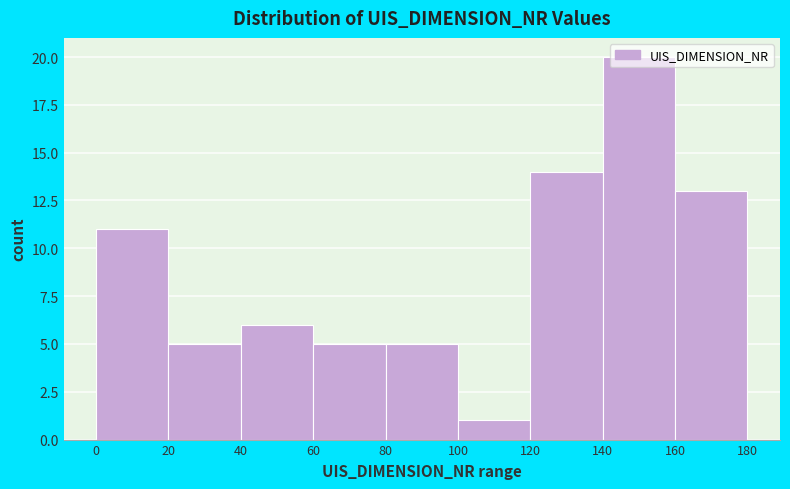

Over which range of the x-axis is the bar tallest?

140 to 160